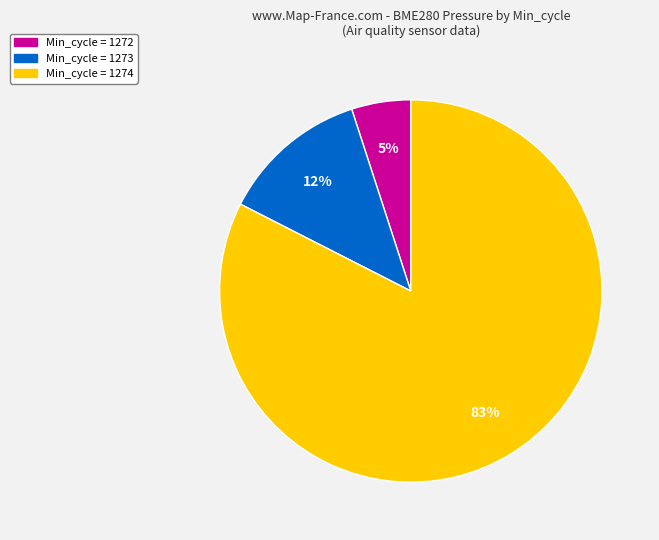

To the nearest percent, what is the average slice percentage?

33%